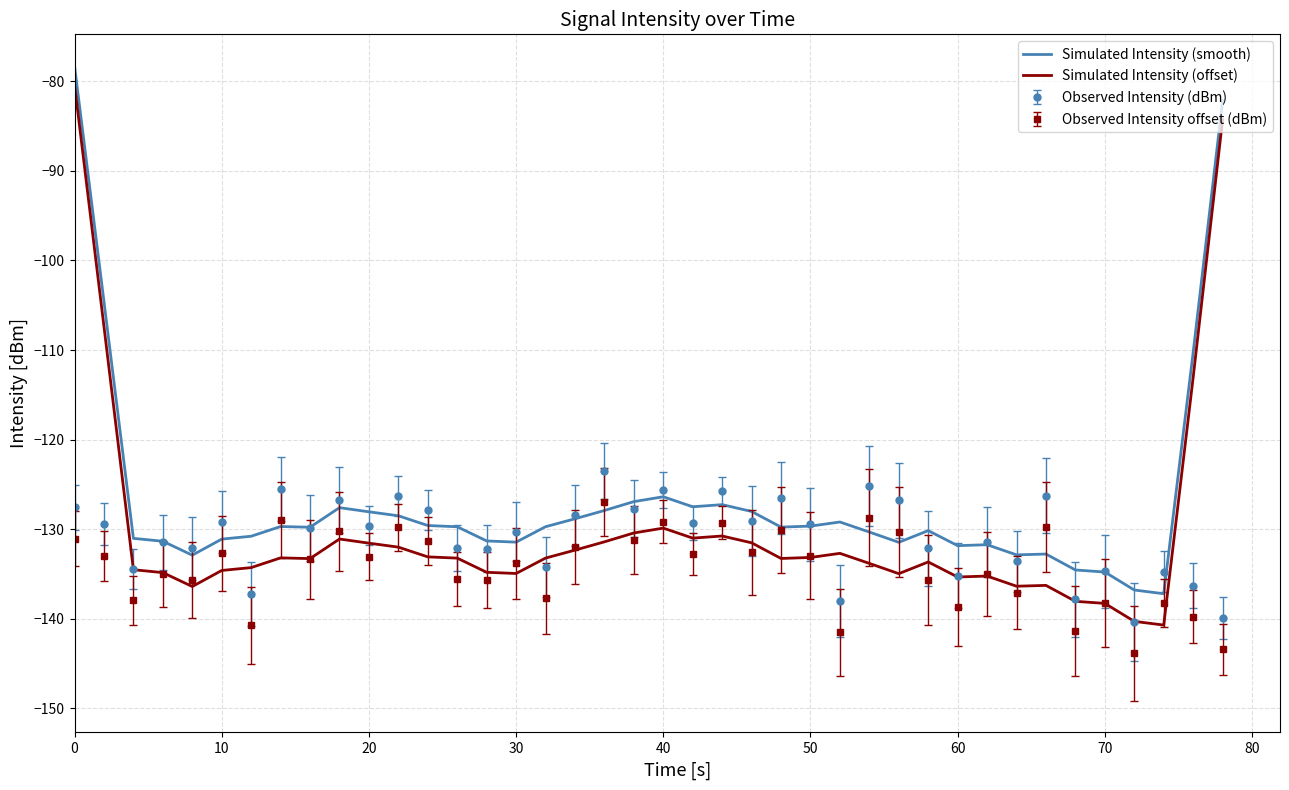

What is the minimum value for Simulated Intensity (offset)?

-140.7